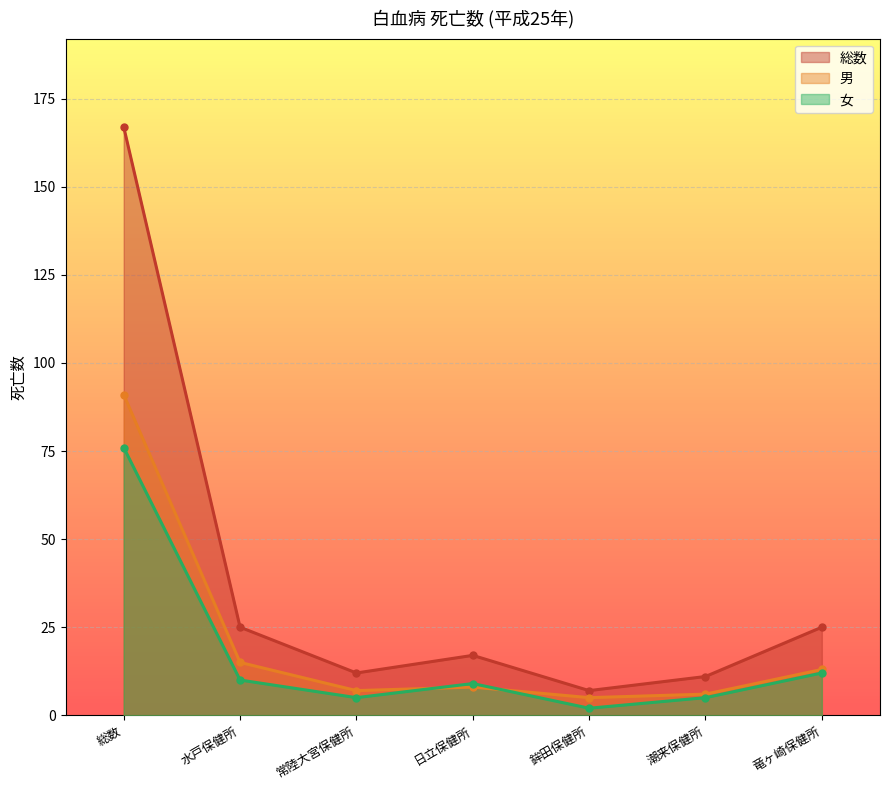

What is the label of the 5th point from the left?

鉾田保健所